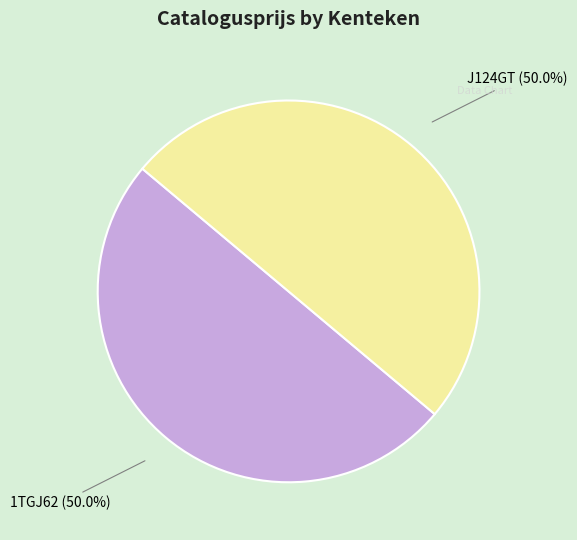

Combined, do 1TGJ62 and J124GT account for over 50%?

Yes